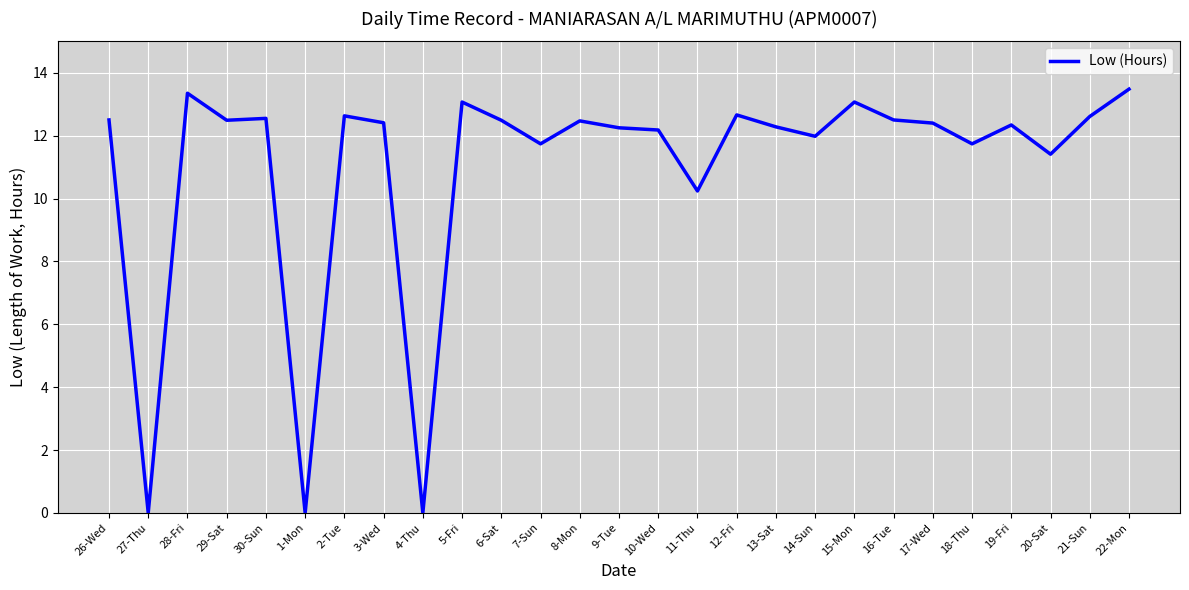

What is the maximum value shown in the chart?

13.5